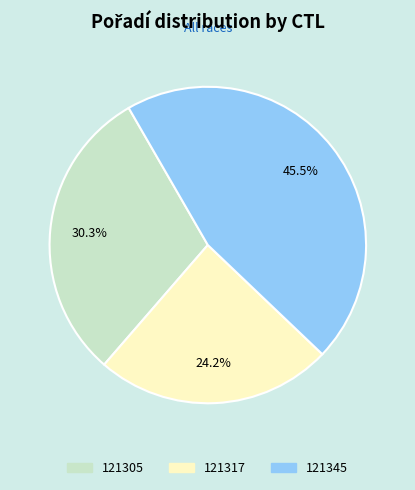

Rank the categories by value from highest to lowest.

121345, 121305, 121317